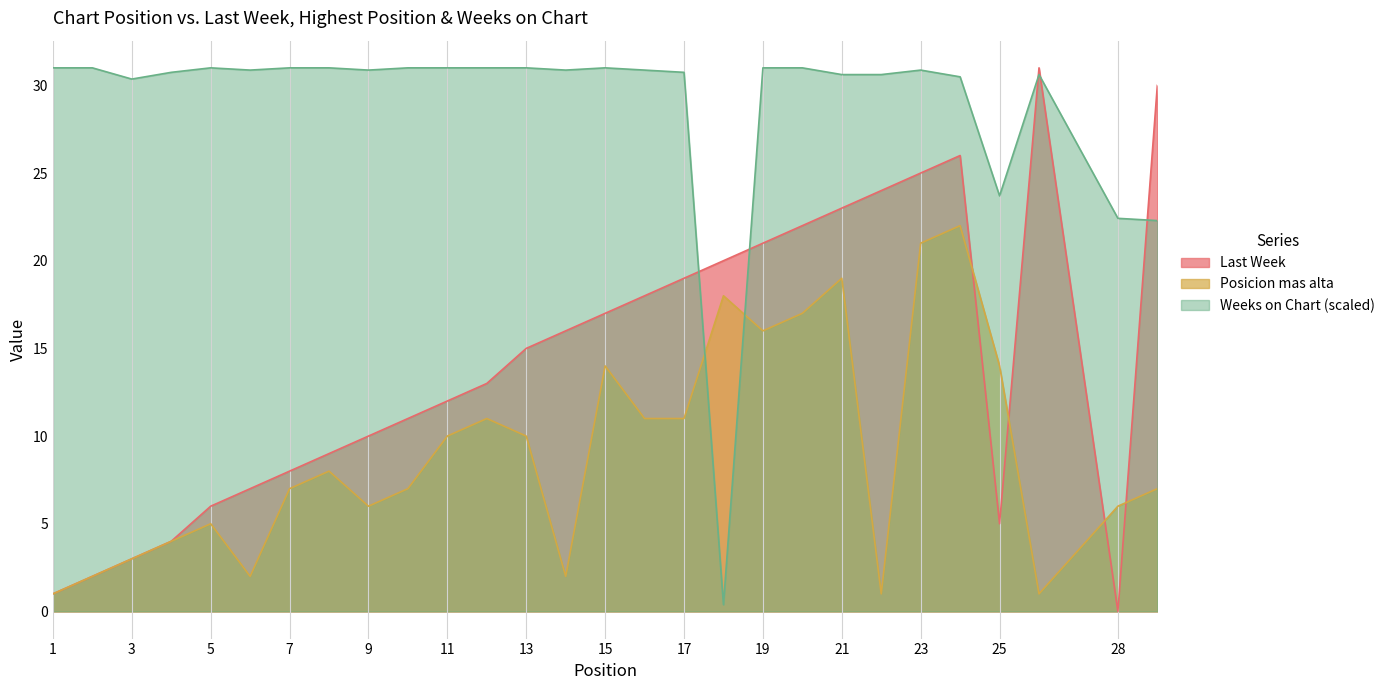

How many interior local valleys does the Posicion mas alta series have?

6